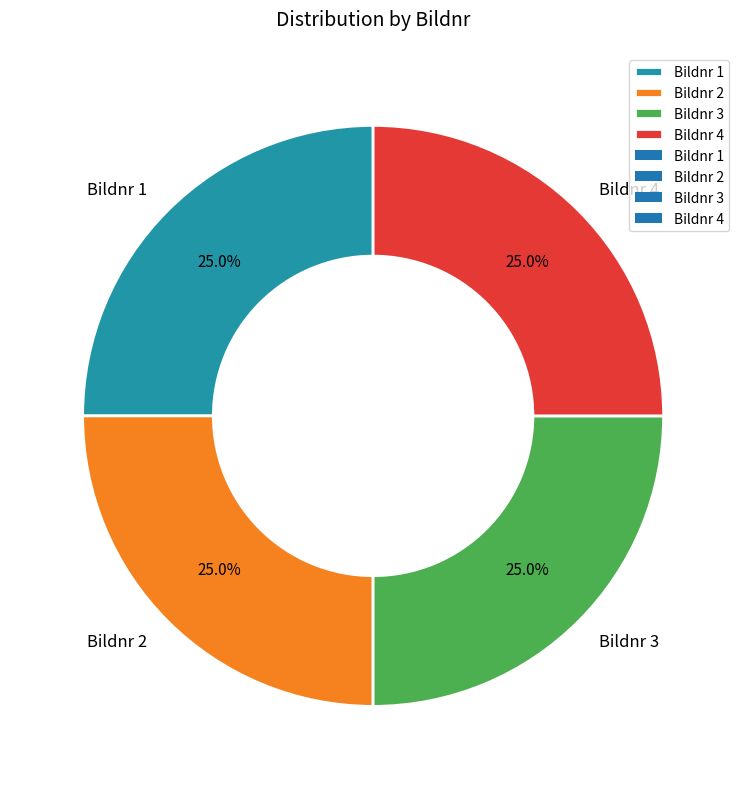

Does any single category account for the majority?

No